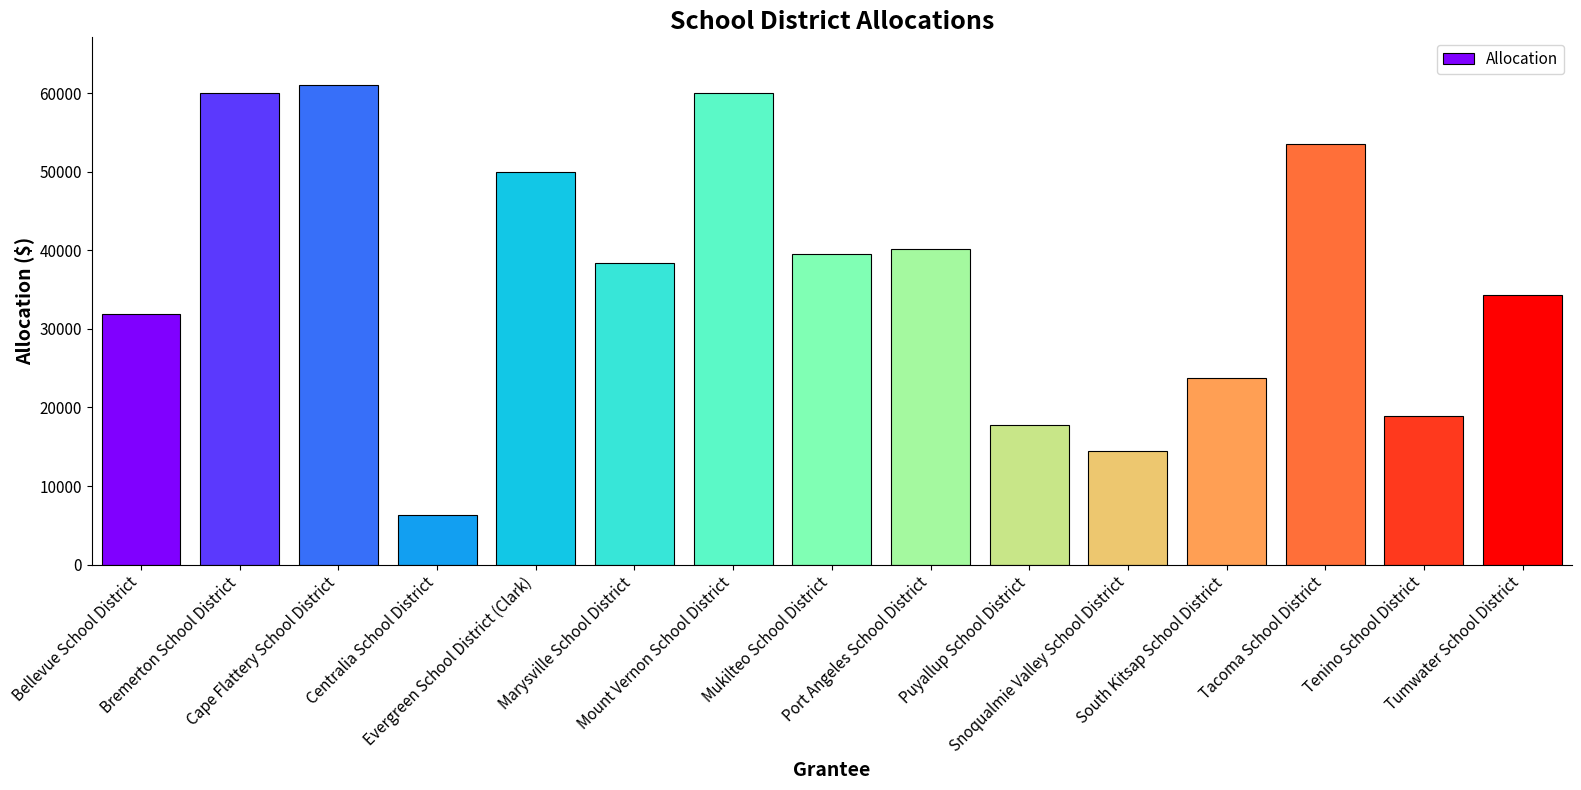

What is the greatest value displayed?

61010